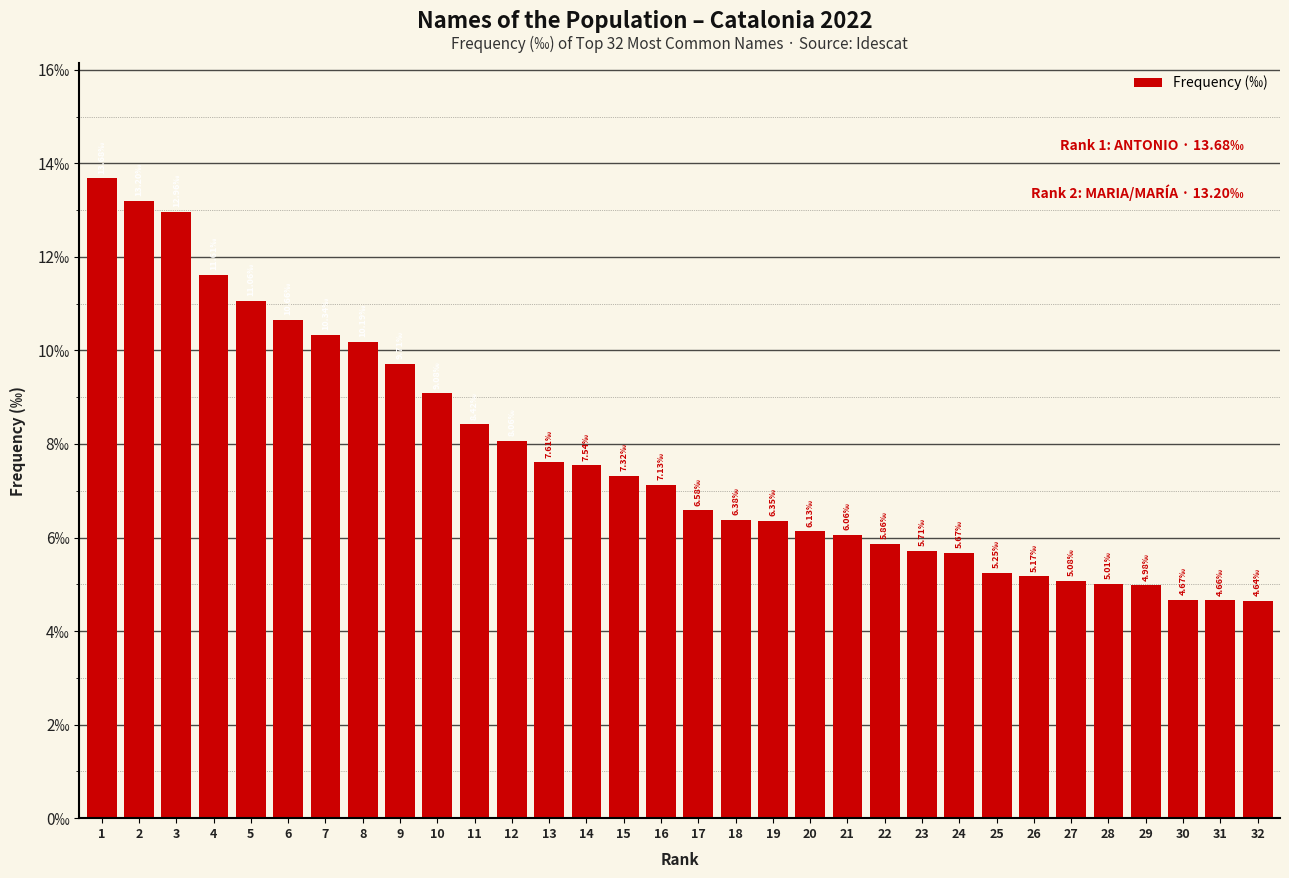

Does the chart contain any negative values?

No